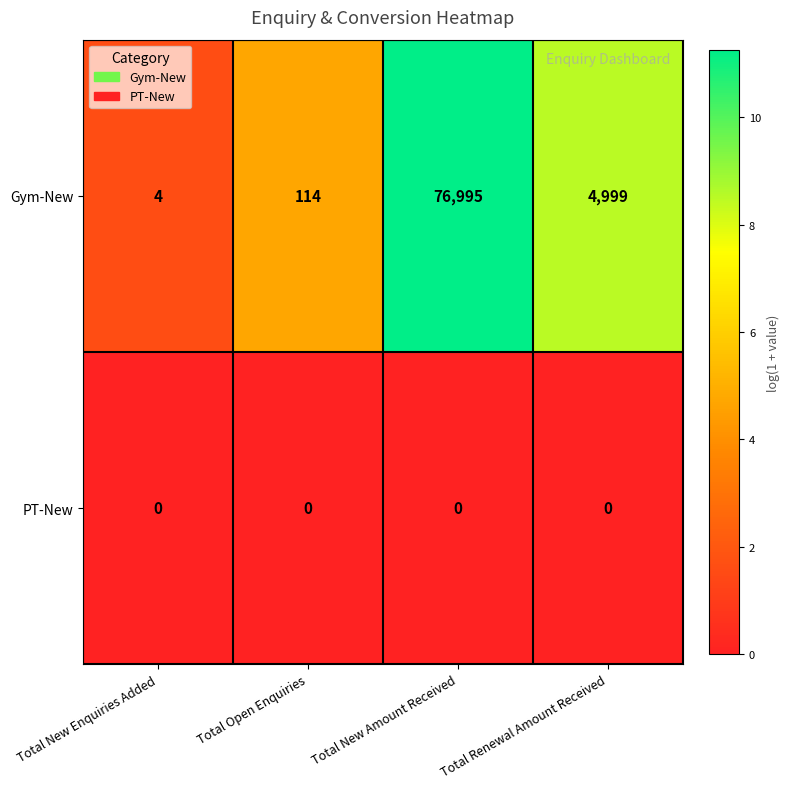

At which label does Gym-New first exceed 4999?

Total New Amount Received